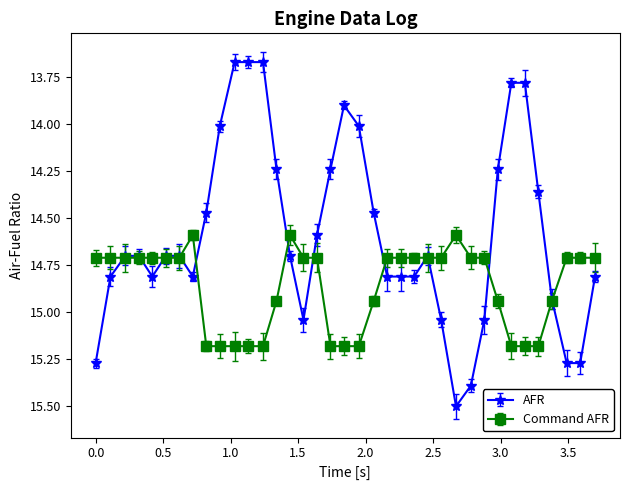

What is the label of the 3rd point from the right?

3.49